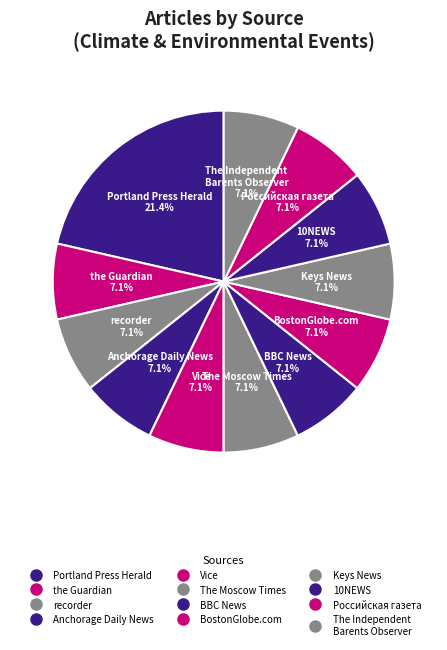

How many segments does this pie chart have?

12